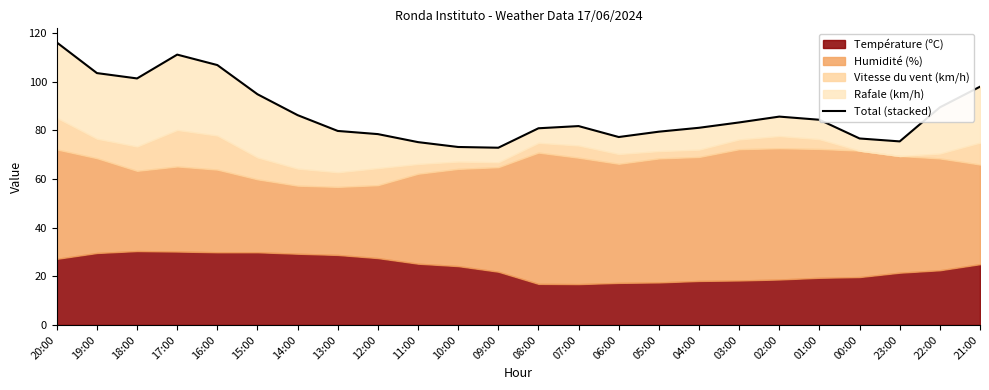

What position from the left is 08:00?

13